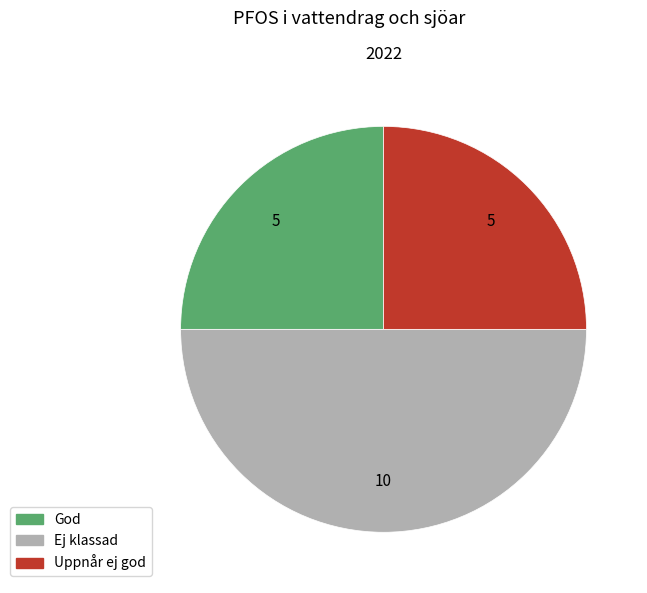

What is the largest slice in the pie chart?

Ej klassad